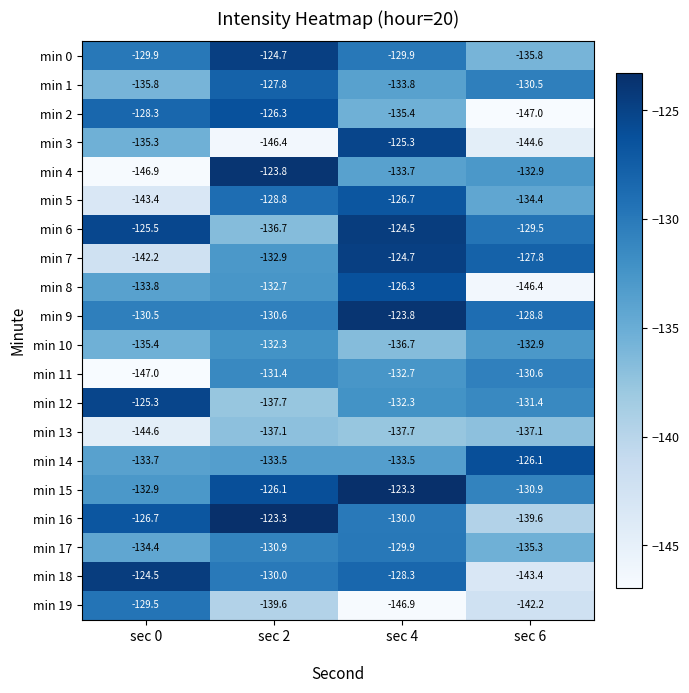

What is the maximum value for min 13?

-137.1